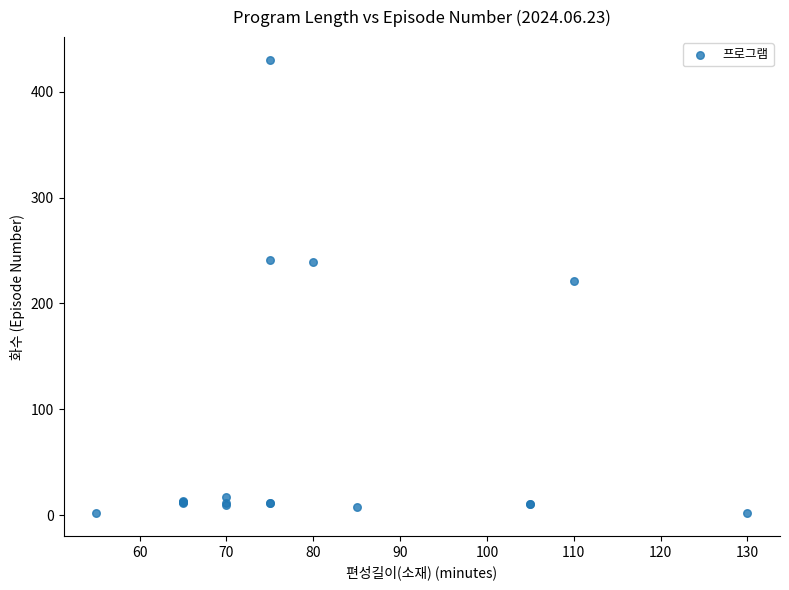

What Y value in the scatter plot is closest to 216?

221